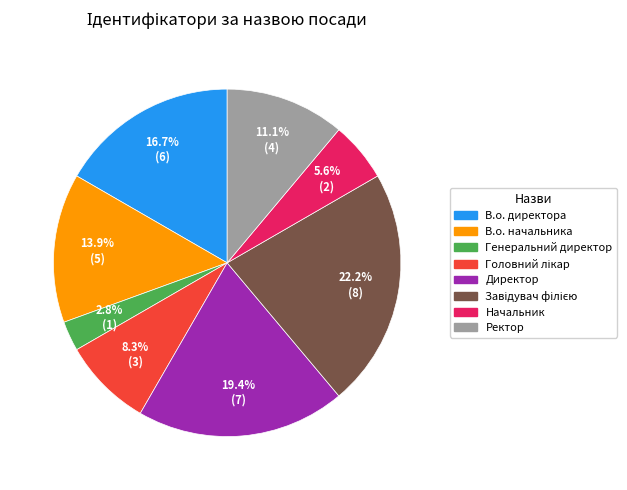

Between В.о. начальника and Генеральний директор, which is larger?

В.о. начальника